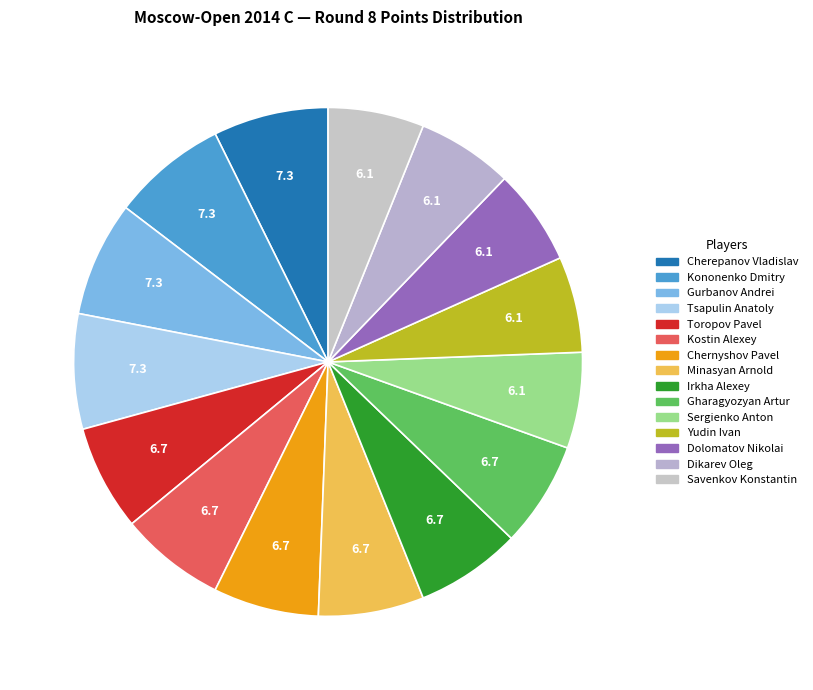

Combined, do Toropov Pavel and Dolomatov Nikolai account for over 50%?

No